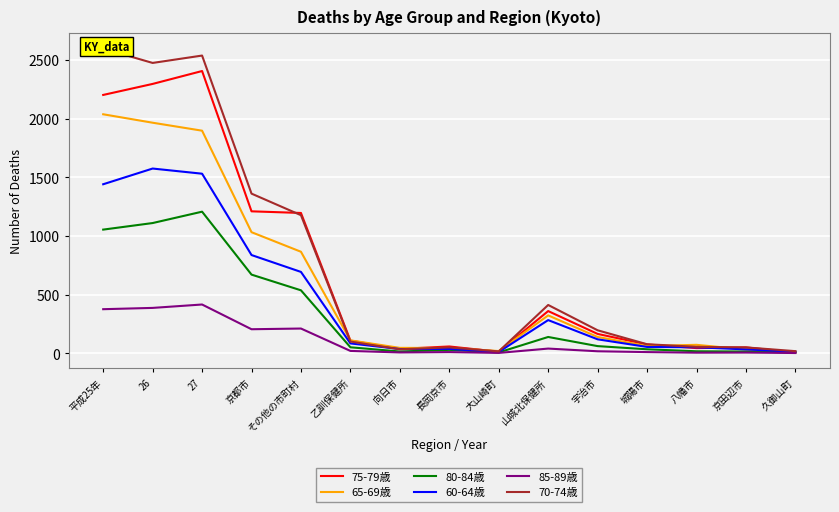

Where is the first local minimum for 75-79歳?

向日市